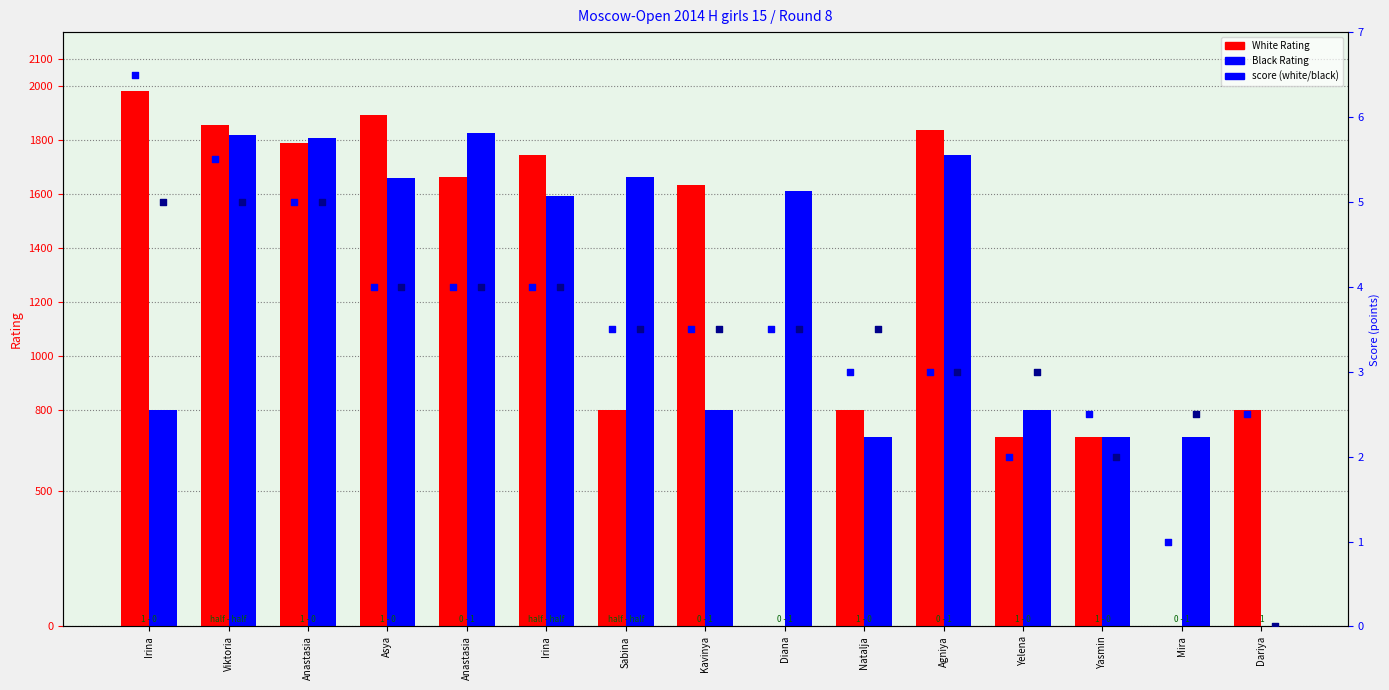

Which series contains the highest Y value?

White Rating